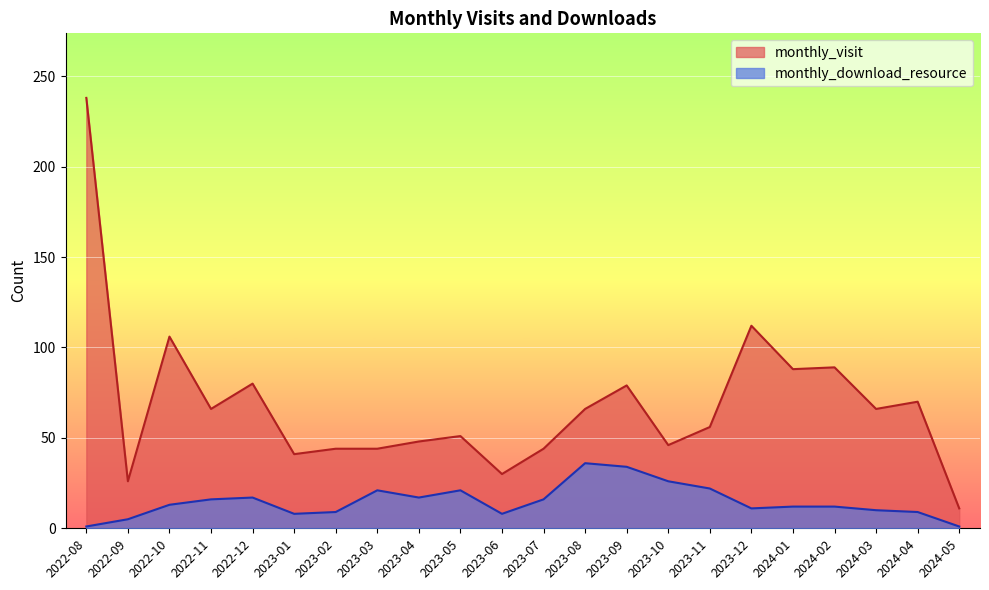

True or false: monthly_visit and monthly_download_resource cross at least once.

False